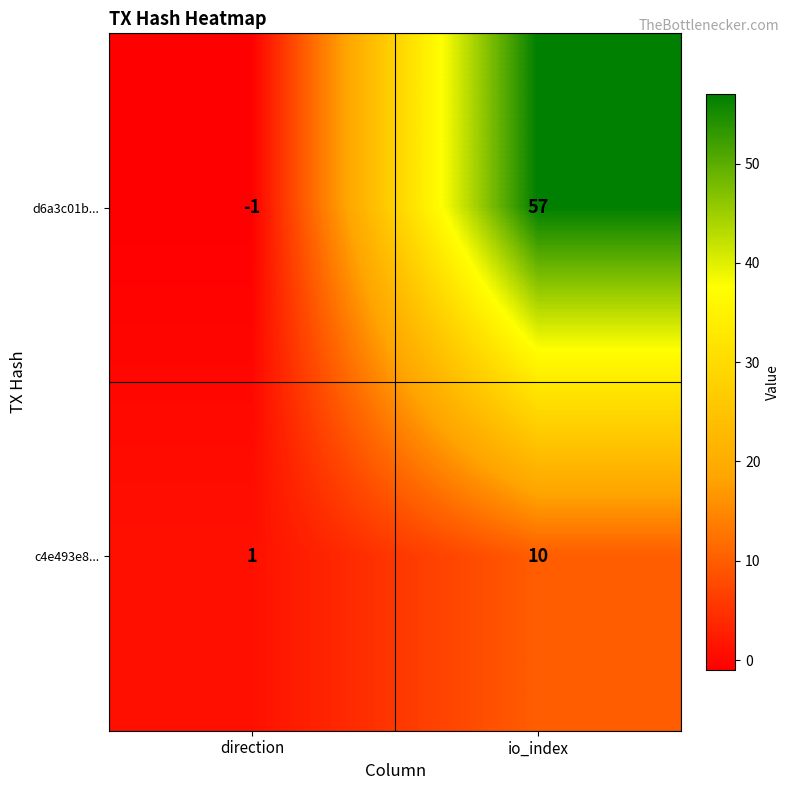

What is the difference between the highest and lowest values at direction?

2